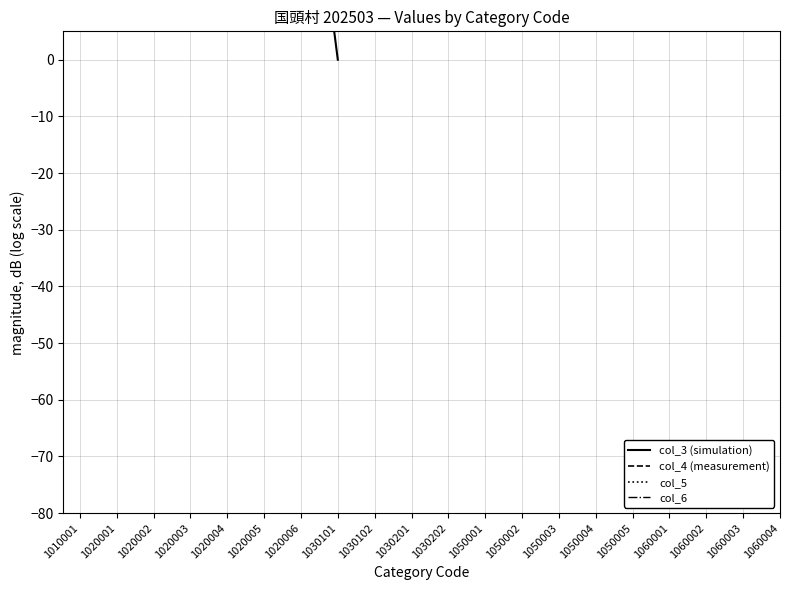

Count the number of categories in the chart.

20